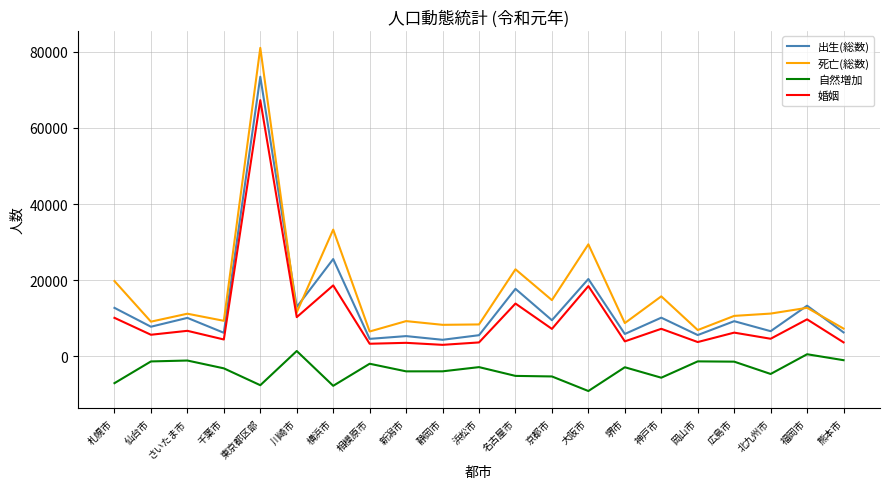

How many values in the 死亡(総数) series are below 11203?

10